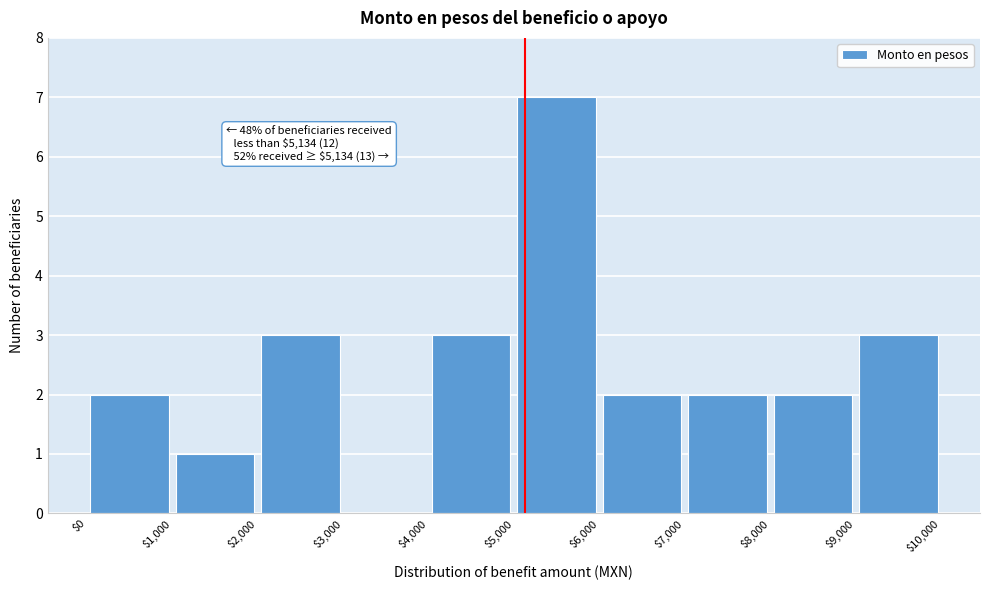

Which range on the x-axis has the tallest bar?

$5,000 to $6,000